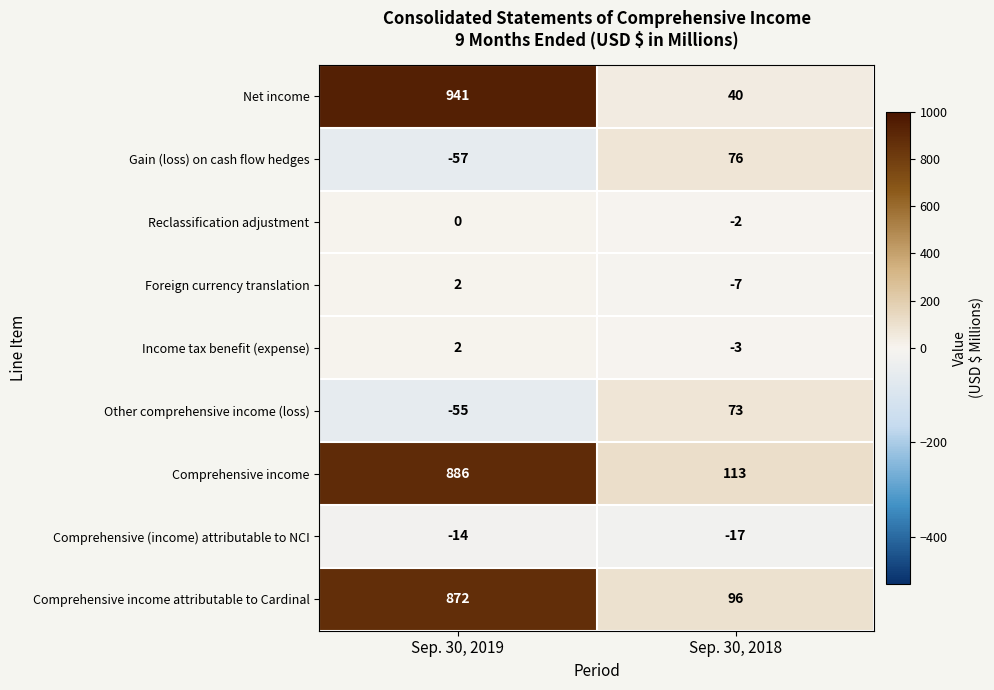

At how many categories does at least one series exceed 381?

1